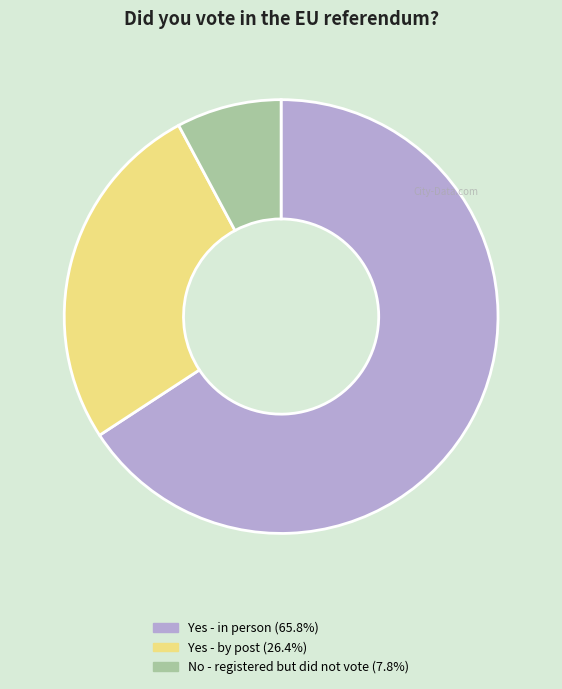

Is there any slice that represents more than half of the pie?

Yes